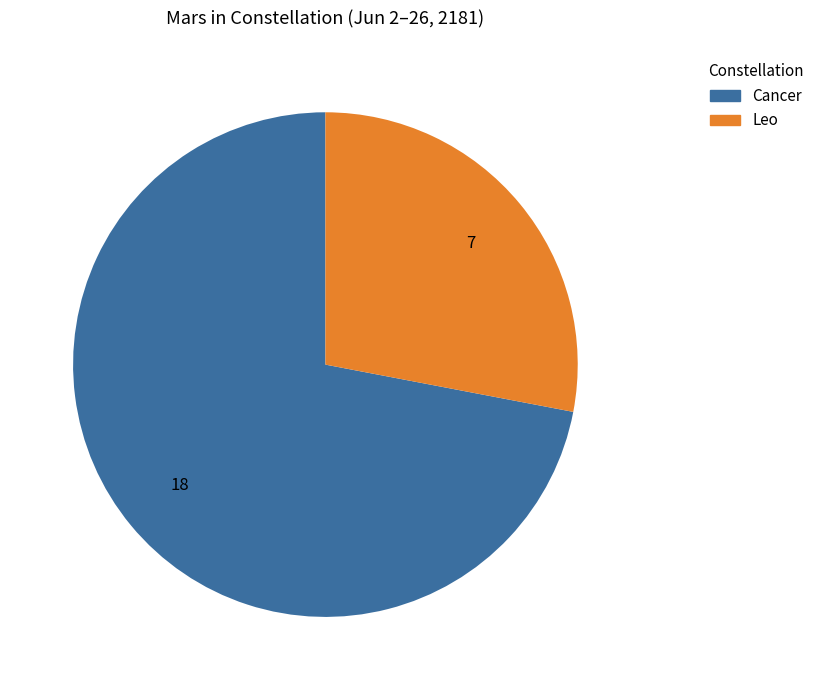

True or false: Cancer accounts for 72% of the total.

True